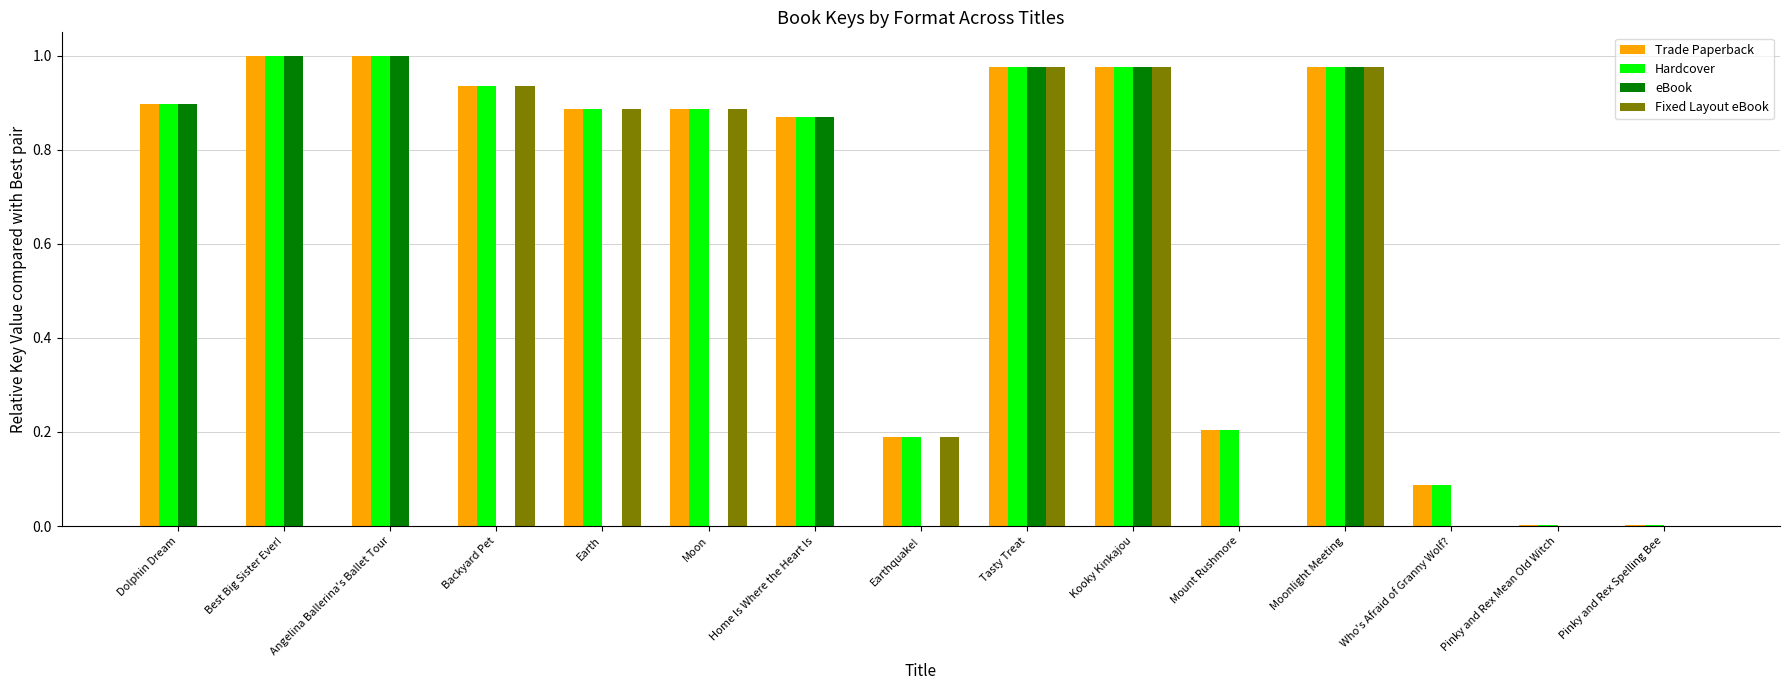

Is the value of eBook at Moon greater than the value of Hardcover at Kooky Kinkajou?

No